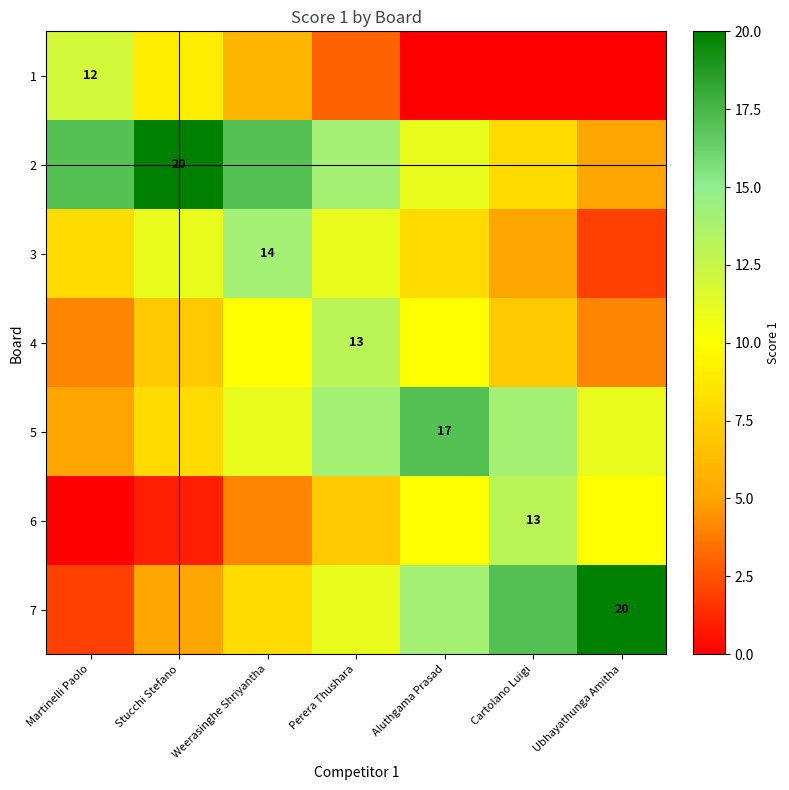

What is the total value across all series at Perera Thushara?

73